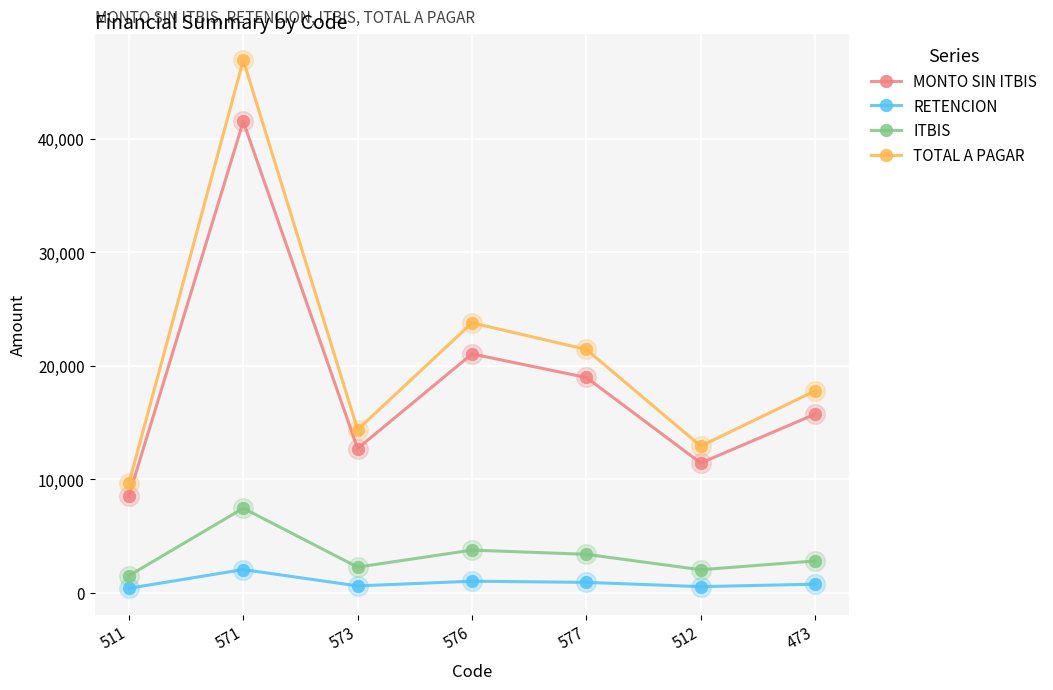

Which series has the largest total across all categories?

TOTAL A PAGAR